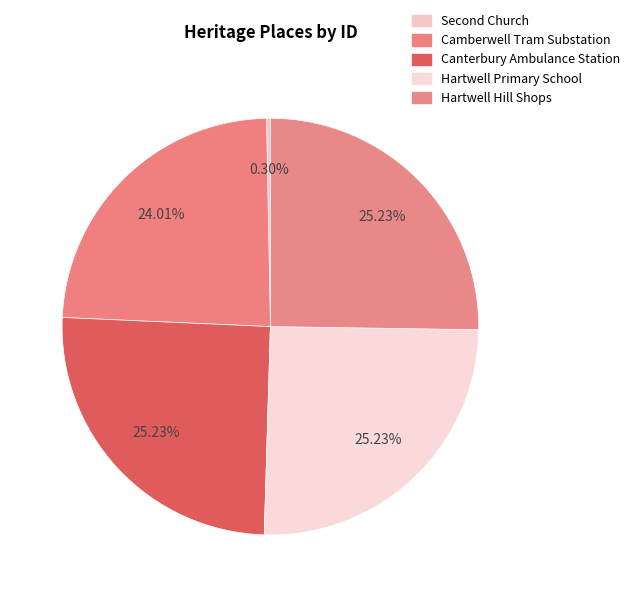

How many slices are in this pie chart?

5